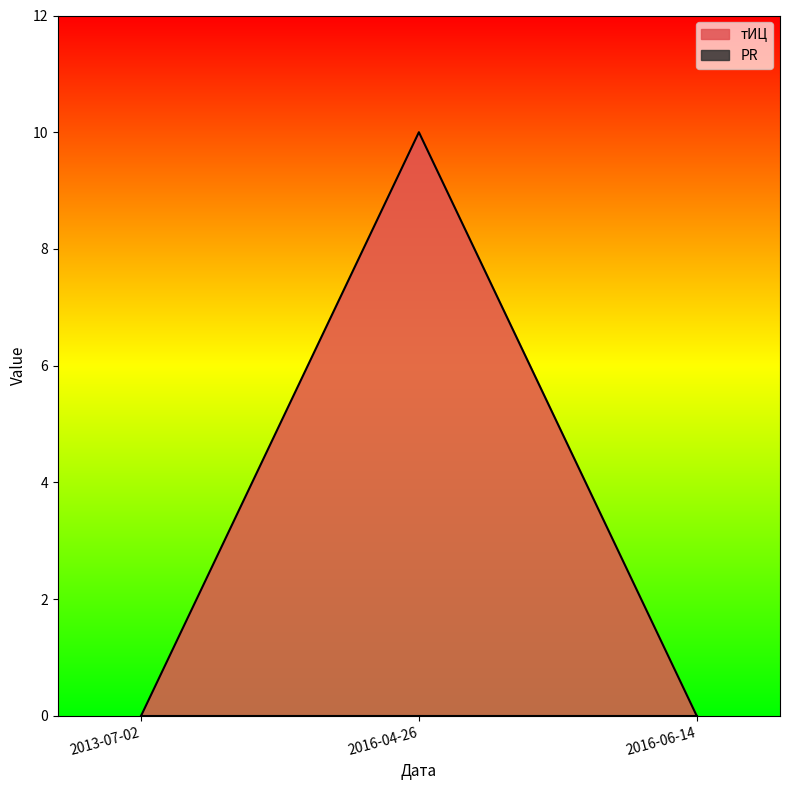

The chart shows a value of 10 at 2016-04-26. True or false?

True